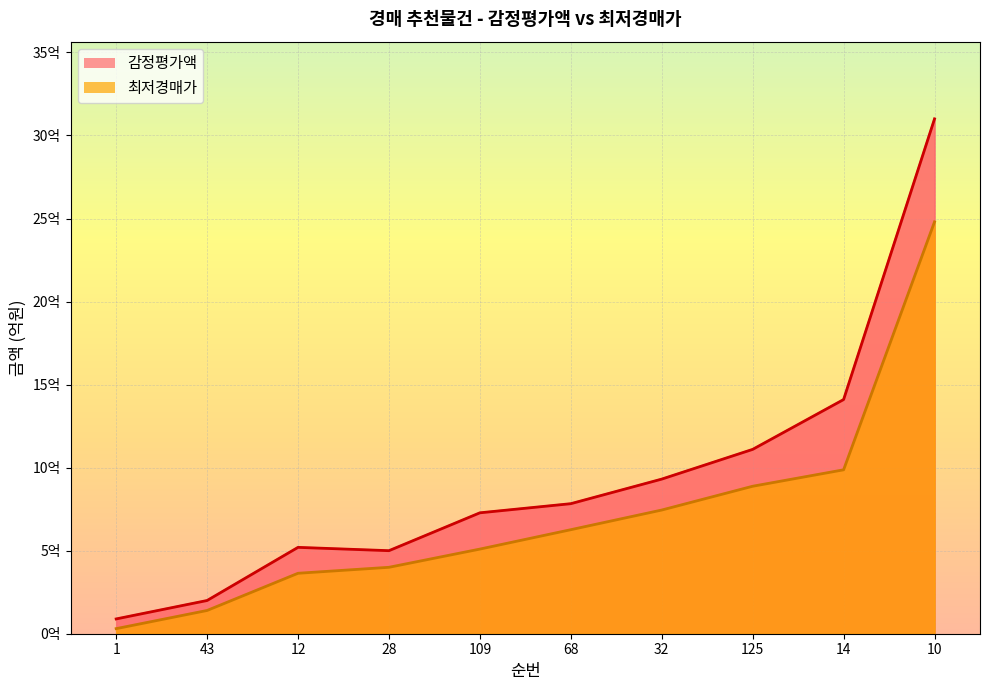

How many lines are shown in the chart?

2